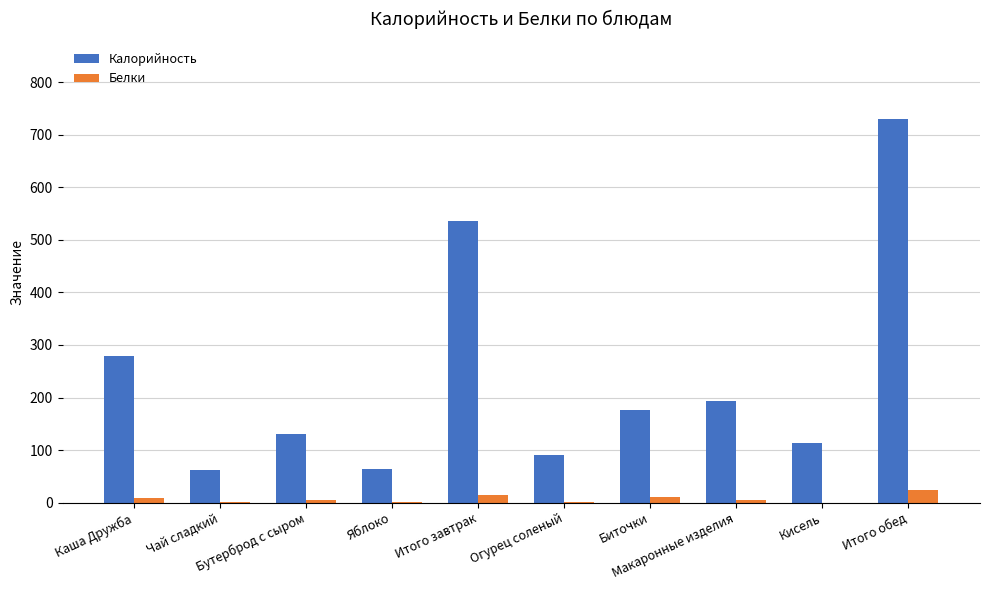

What is the sum of all Белки values?

69.4